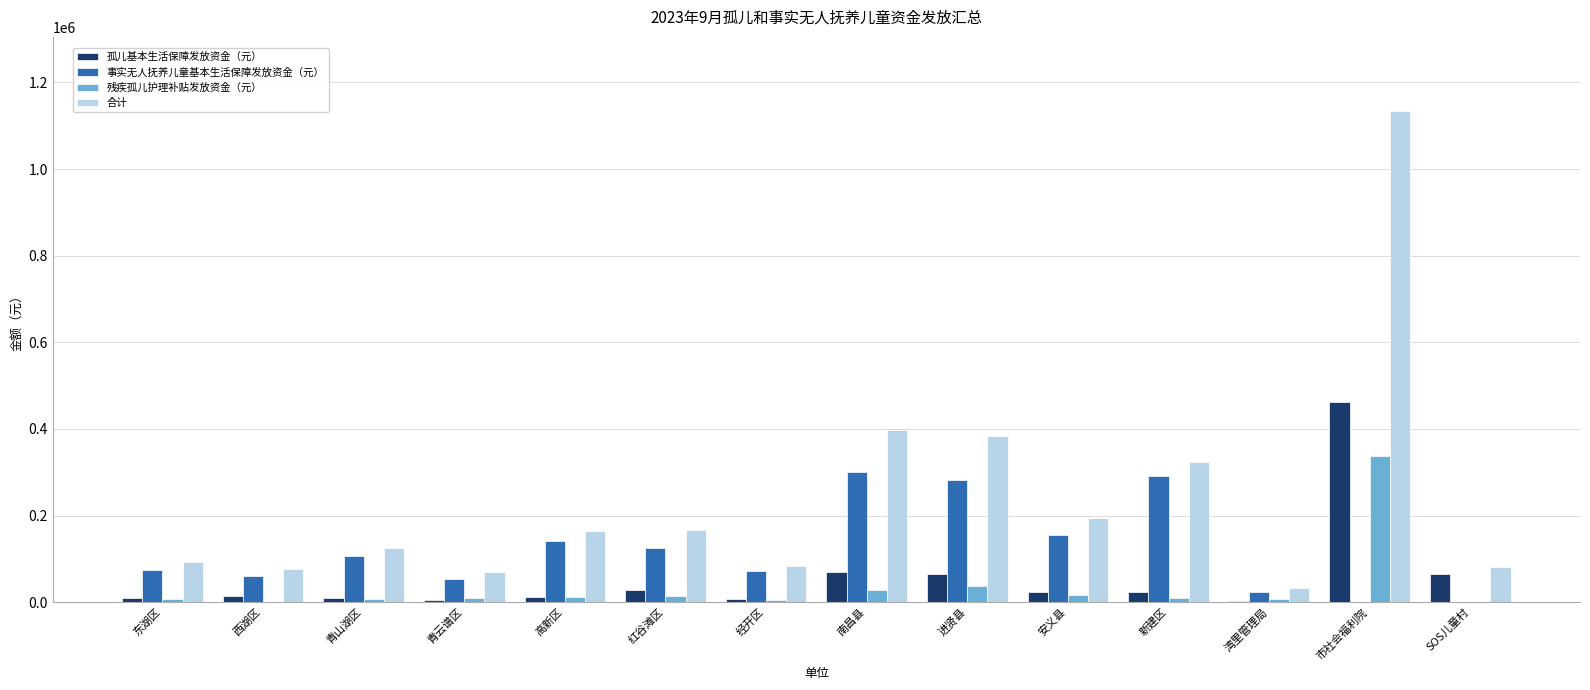

True or false: 孤儿基本生活保障发放资金（元） has a value of 27000 at 红谷滩区.

True